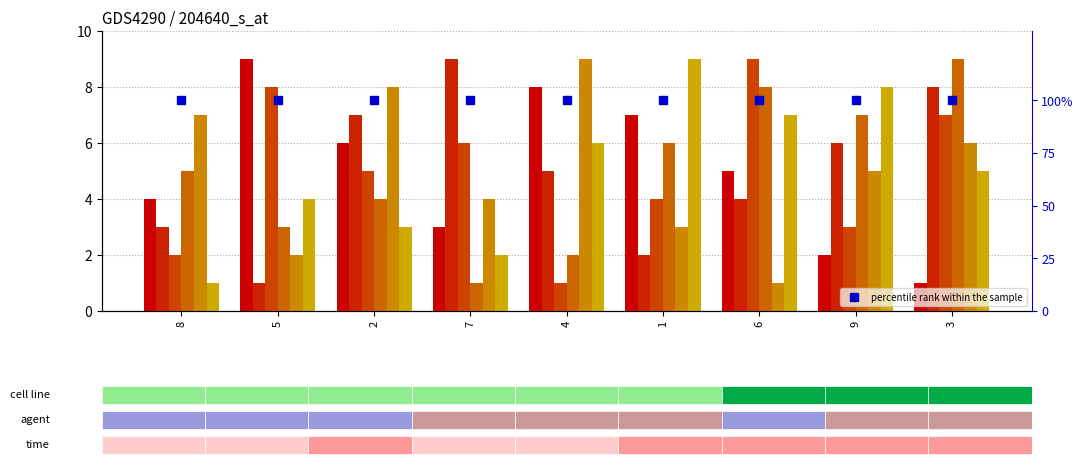

Which series changed the most between 6 and 3?

col_9